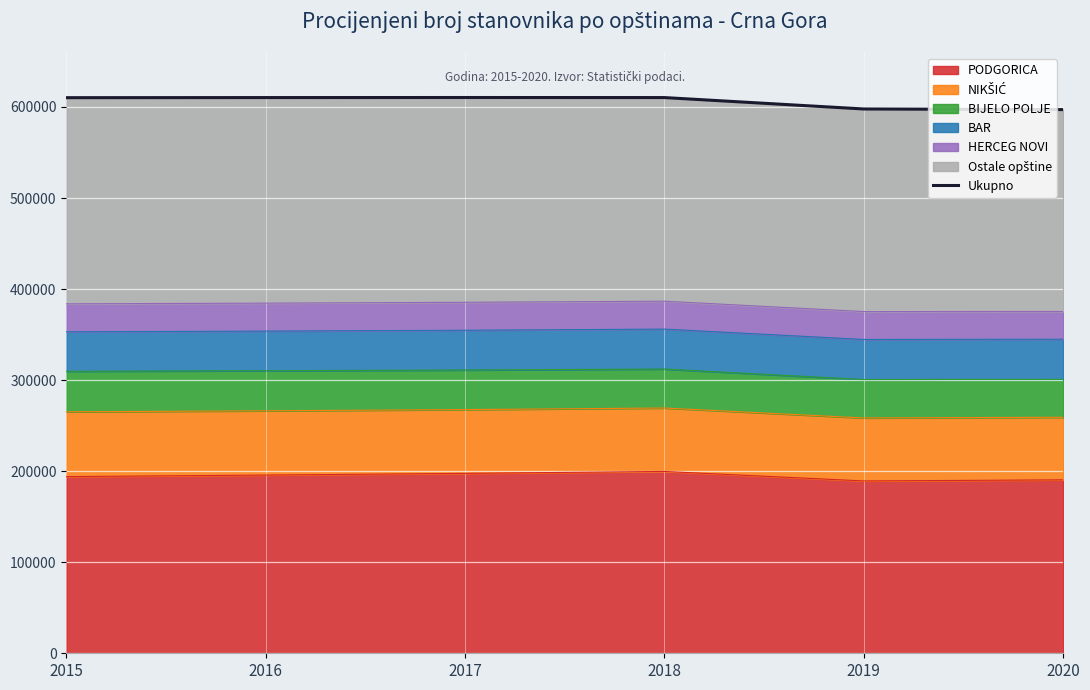

Rank the categories by value from lowest to highest.

2020, 2019, 2015, 2016, 2018, 2017